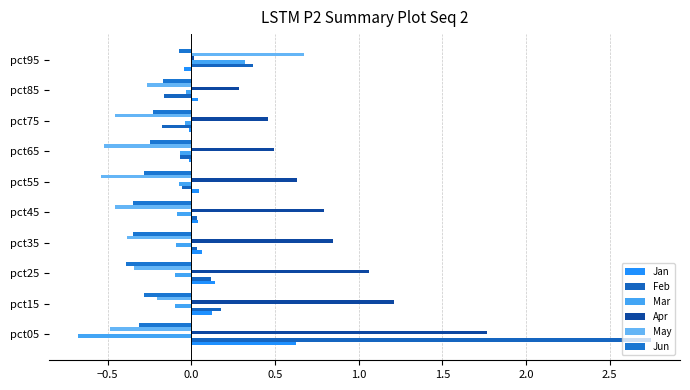

How many categories are shown in the chart?

10